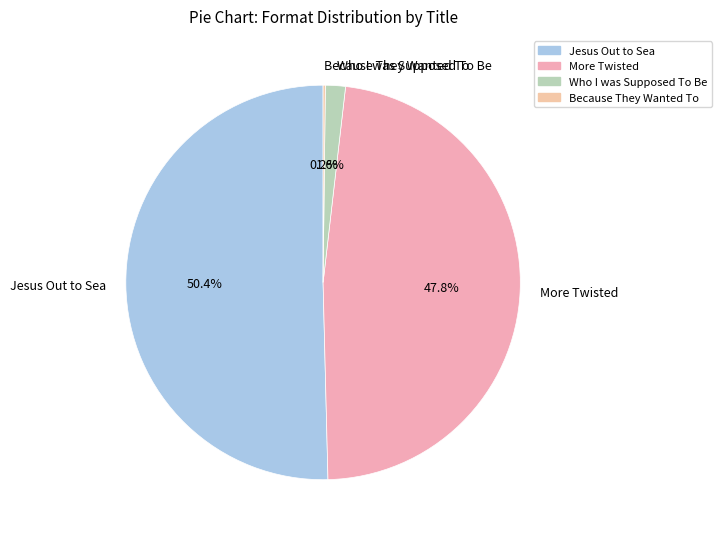

What percentage do Jesus Out to Sea and Who I was Supposed To Be together represent?

52.0%